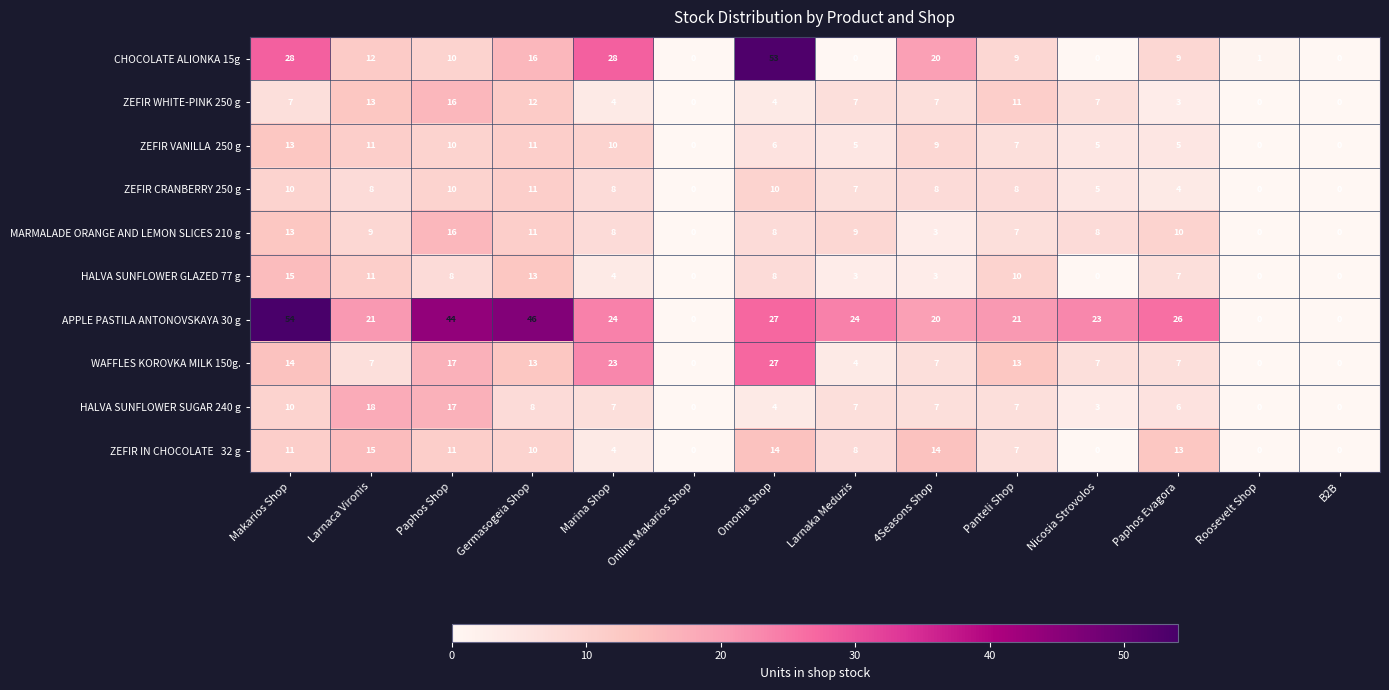

How many values in WAFFLES KOROVKA MILK 150g. are above zero?

11